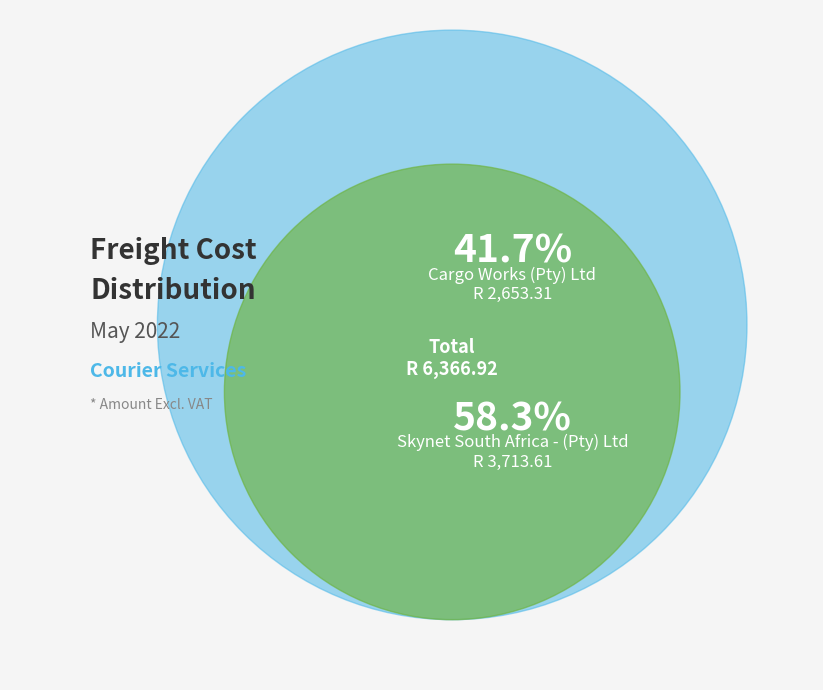

Is there a majority slice in this chart?

Yes